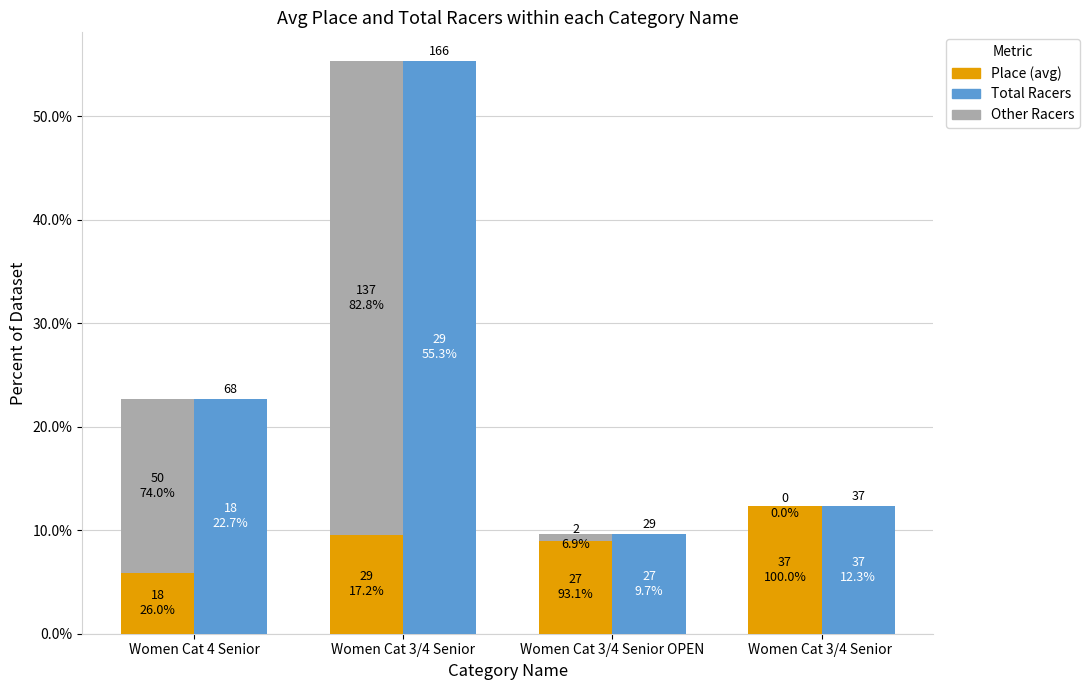

What position from the left is Women Cat 4 Senior?

1